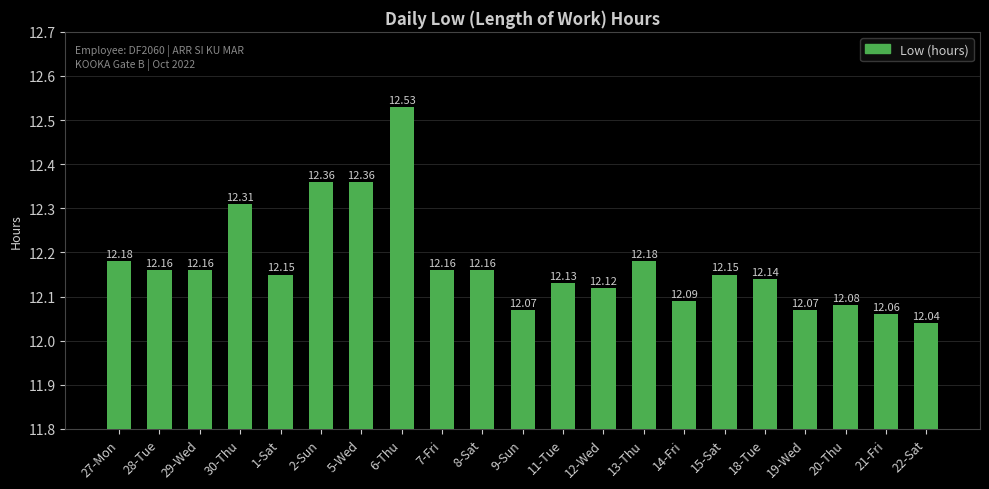

How many bars are there in total?

21